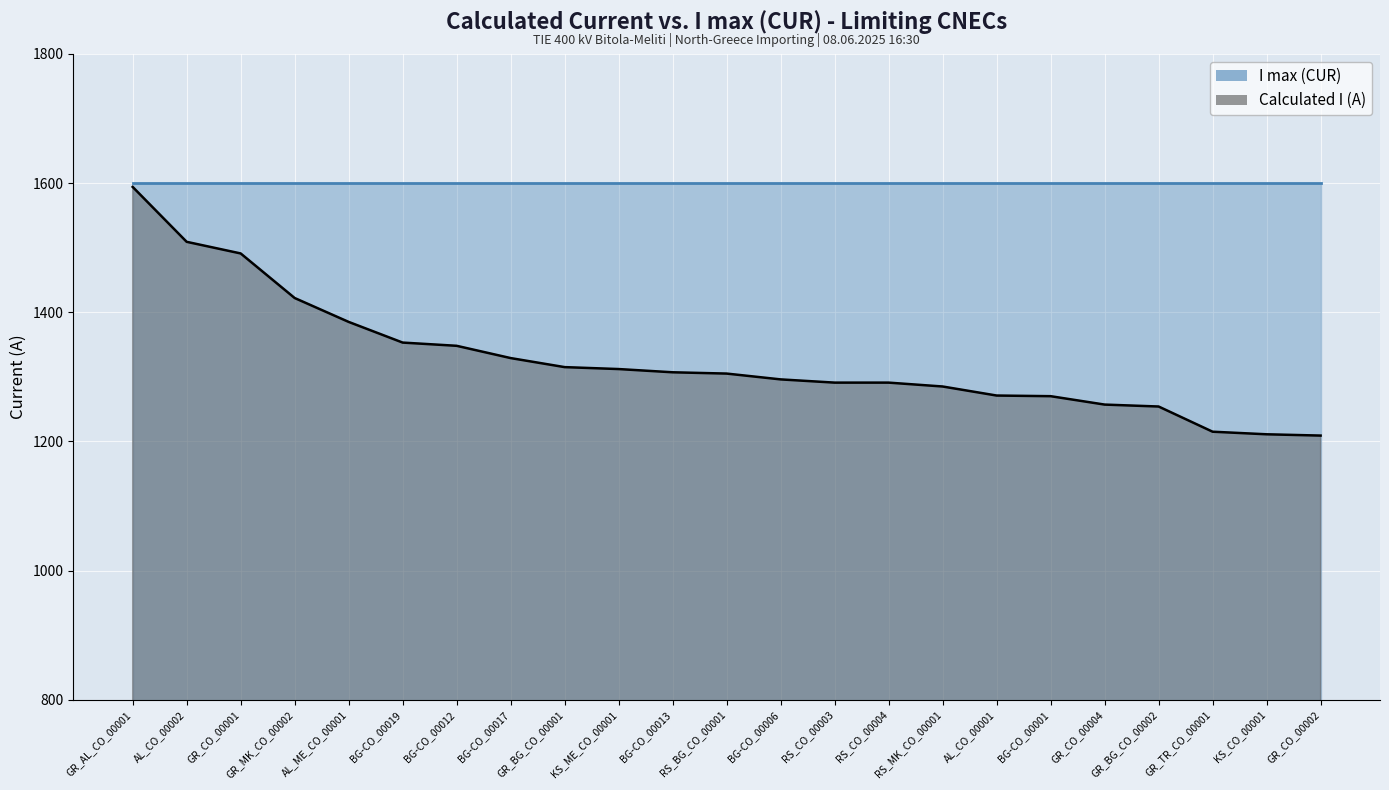

What is the sum of the values at BG-CO_00012 and AL_CO_00002?

2857